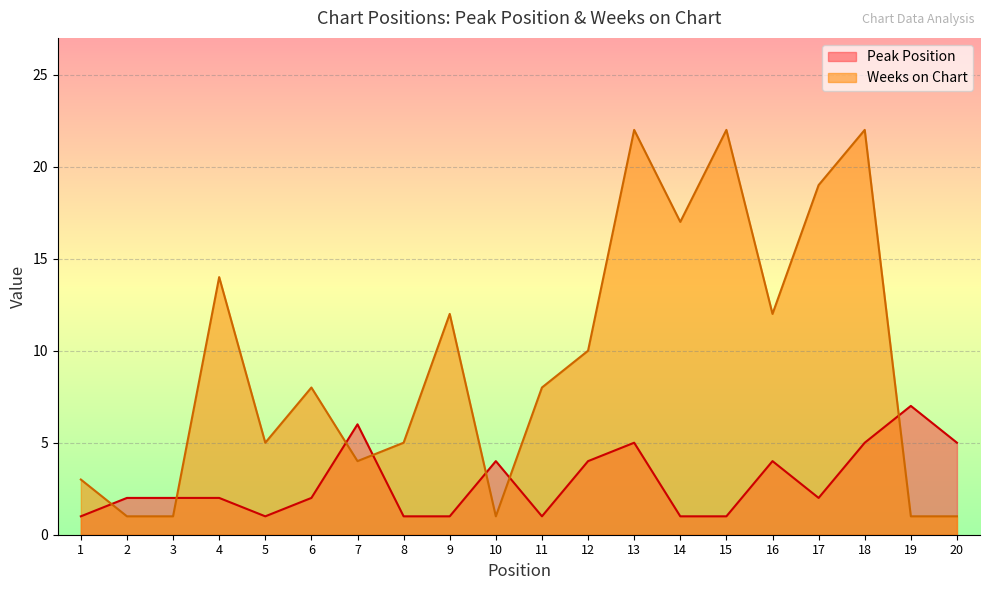

What is the difference between the Peak Position values at 9 and 20?

4